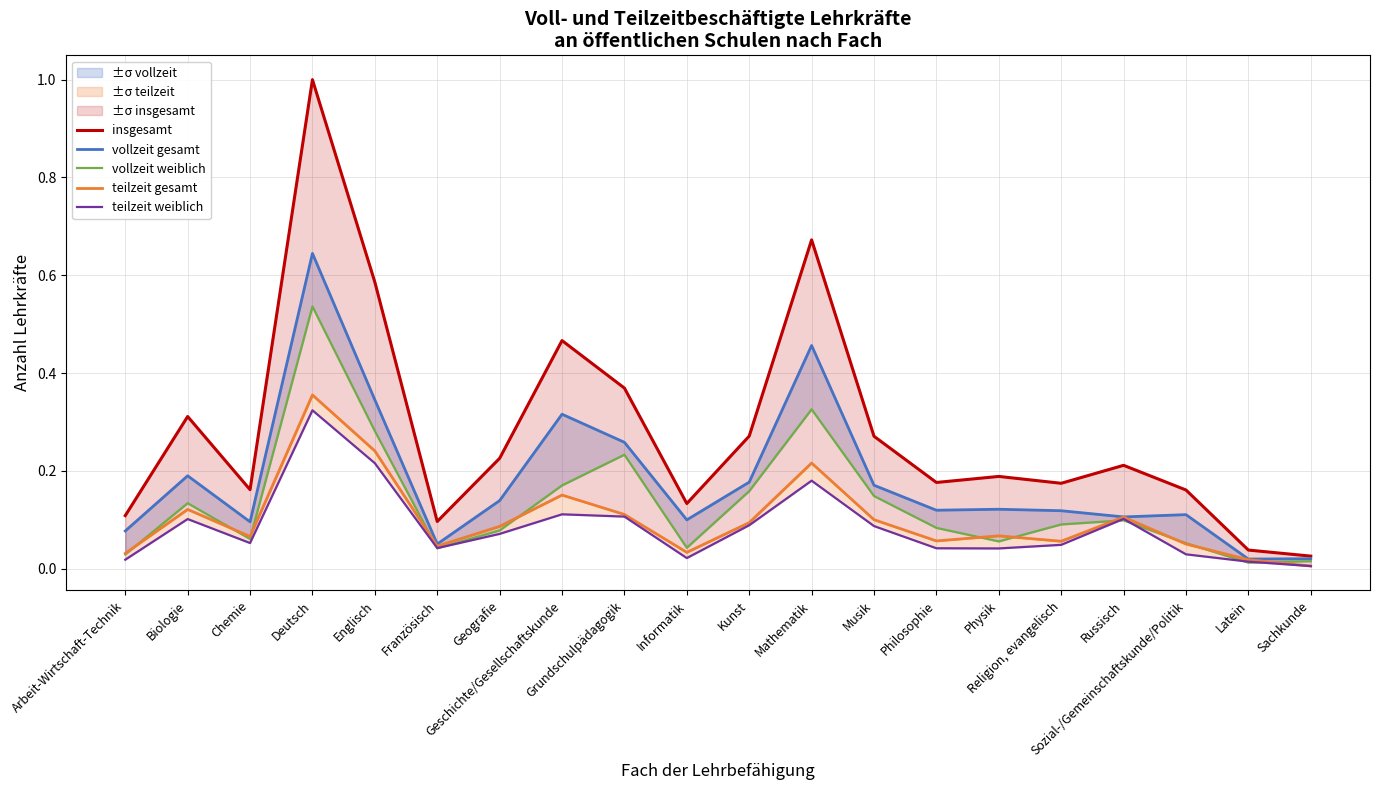

True or false: vollzeit gesamt has more than 1 interior local peaks.

True